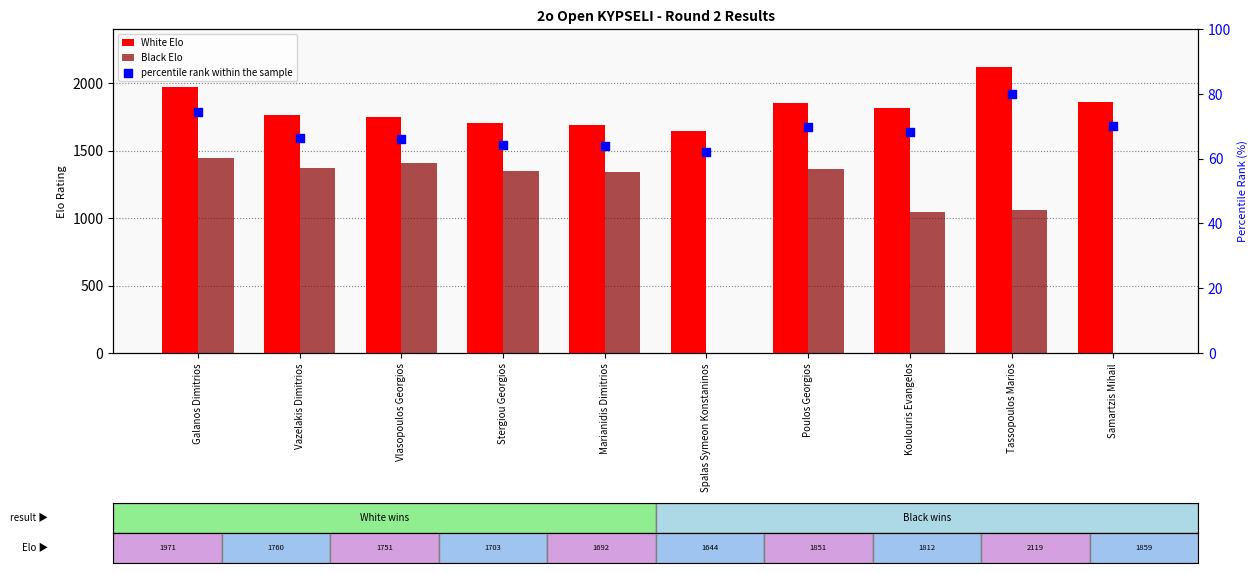

What is the total value across all series at Spalas Symeon Konstaninos?

1705.9